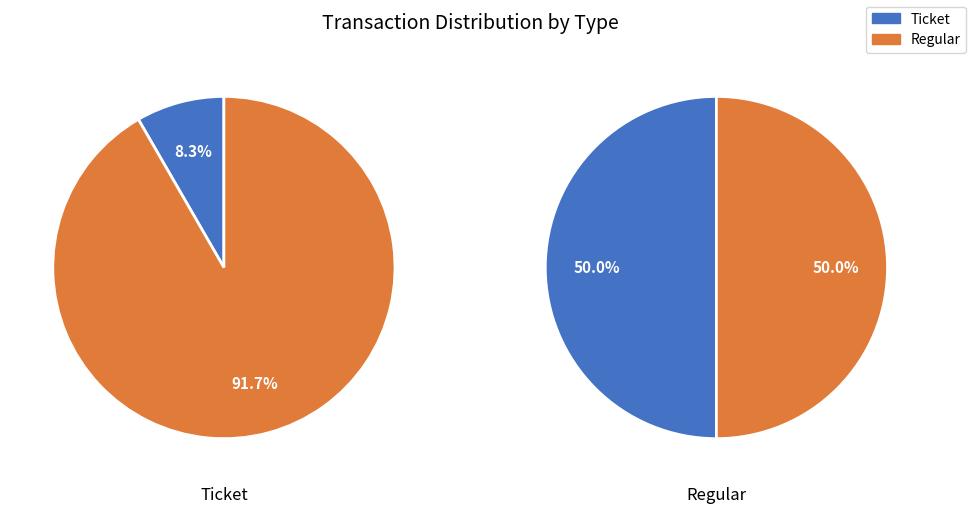

To the nearest percent, what is the average slice percentage?

50%